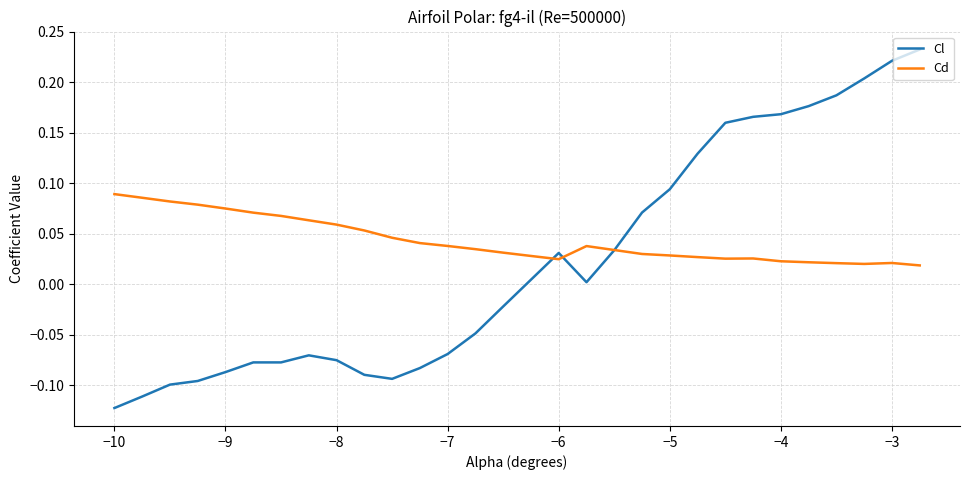

List the series in order of their overall mean, highest first.

Cd, Cl